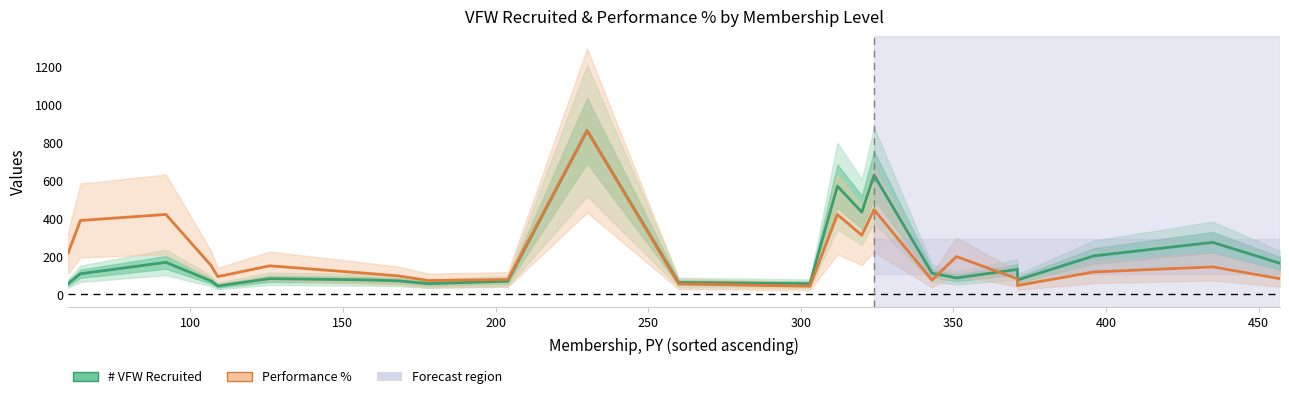

True or false: # VFW Recruited has more than 1 points higher than both neighbors.

True